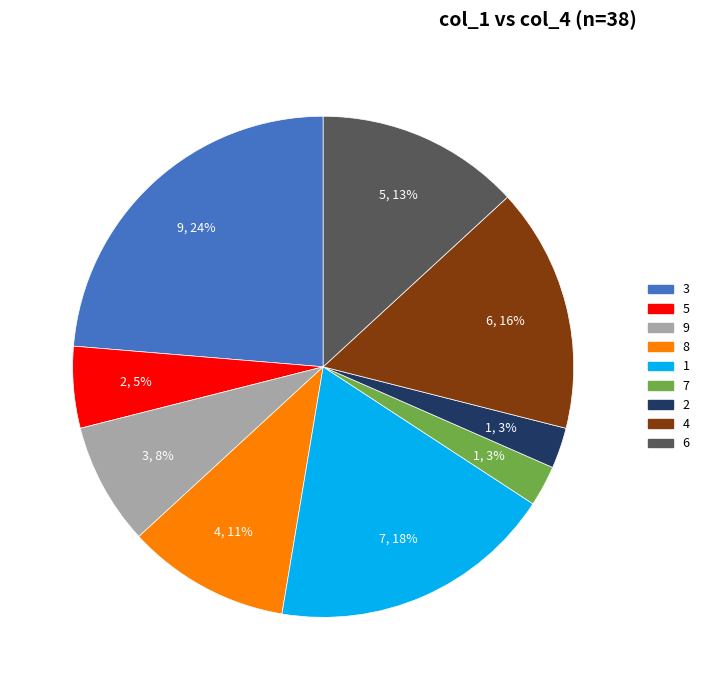

To the nearest percent, what portion does 4 represent?

16%